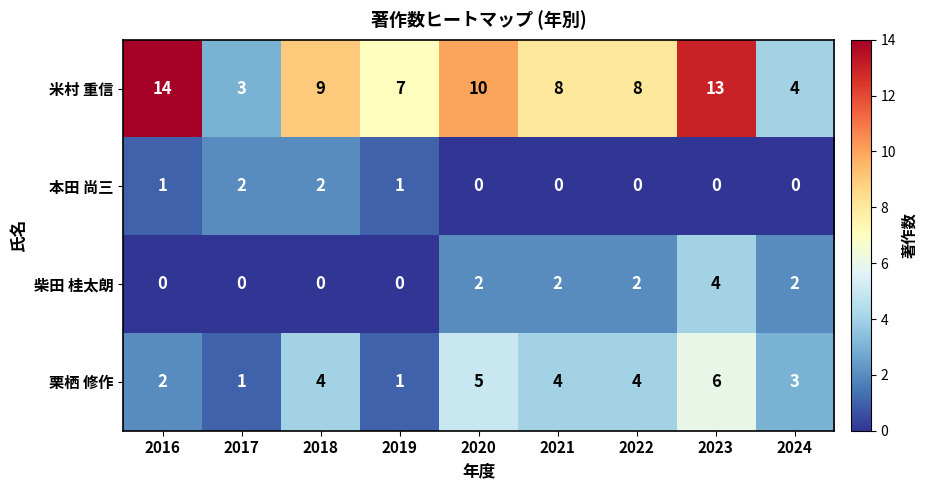

What is the approximate value of 米村 重信 at 2022, to the nearest 5?

10